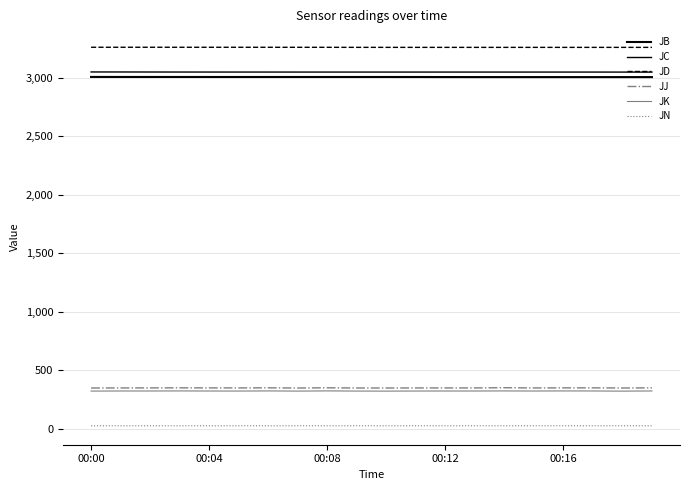

What is the label of the 3rd point from the right?

17